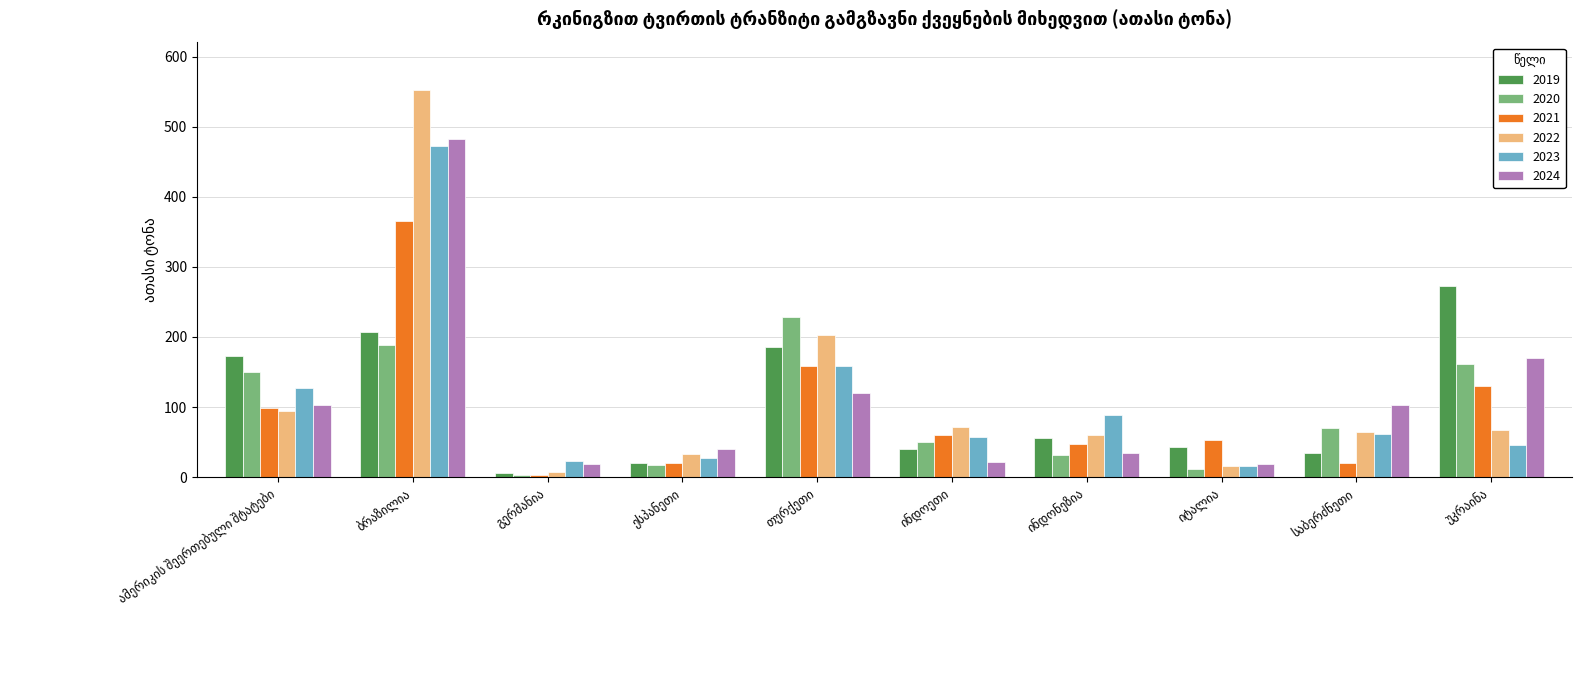

Which series has the largest range (max minus min)?

2022